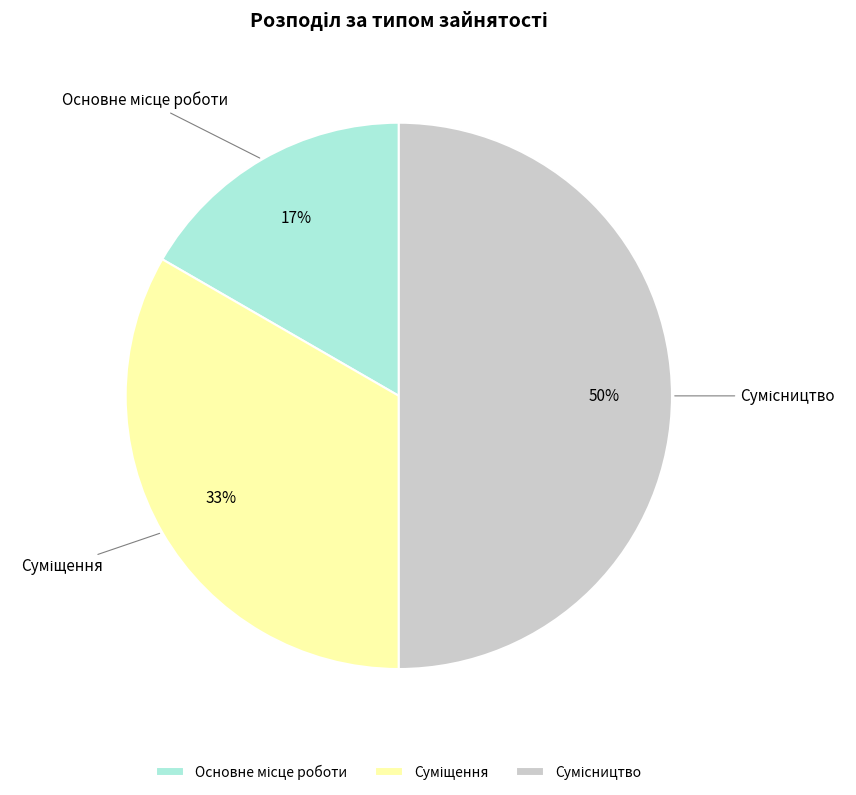

To the nearest percent, what is the difference between the largest and smallest slice percentages?

33%